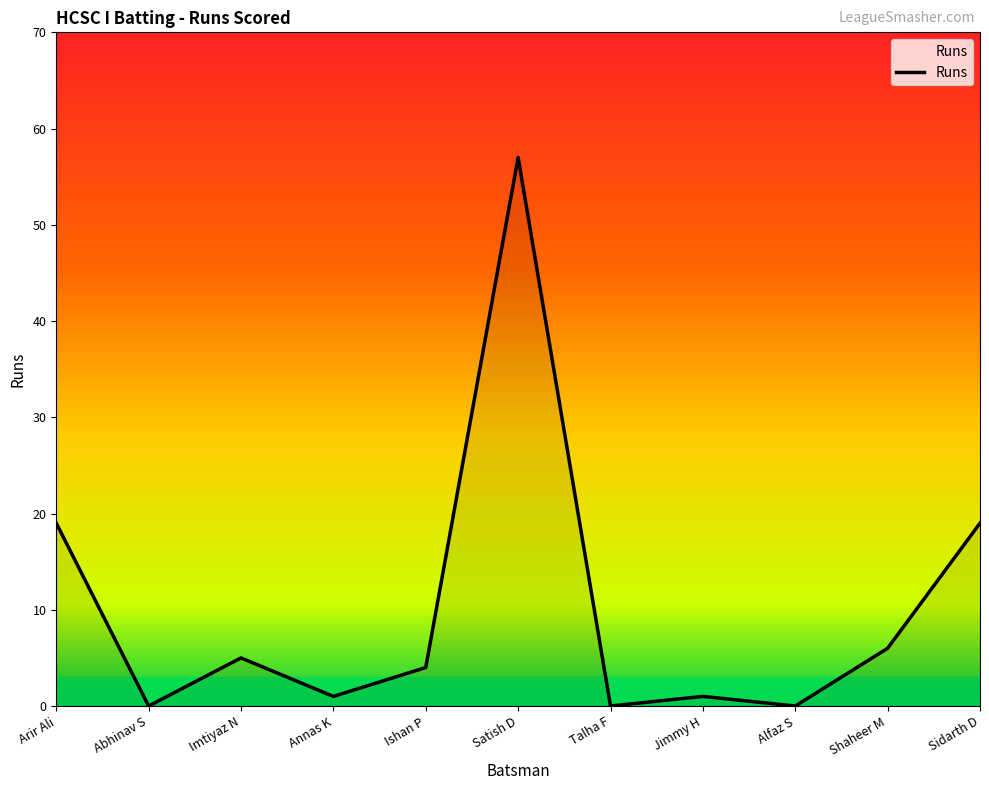

Between Satish D and Shaheer M, which is larger?

Satish D